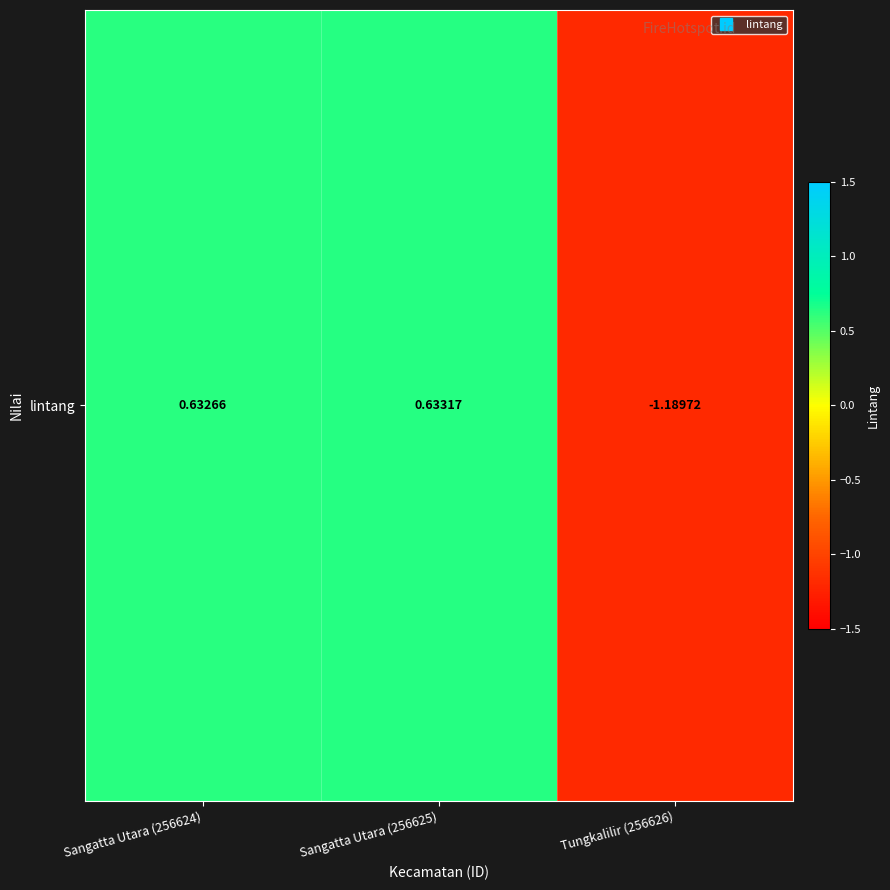

Reading right to left, transcribe all the data shown in this chart.

-1.2	0.6	0.6